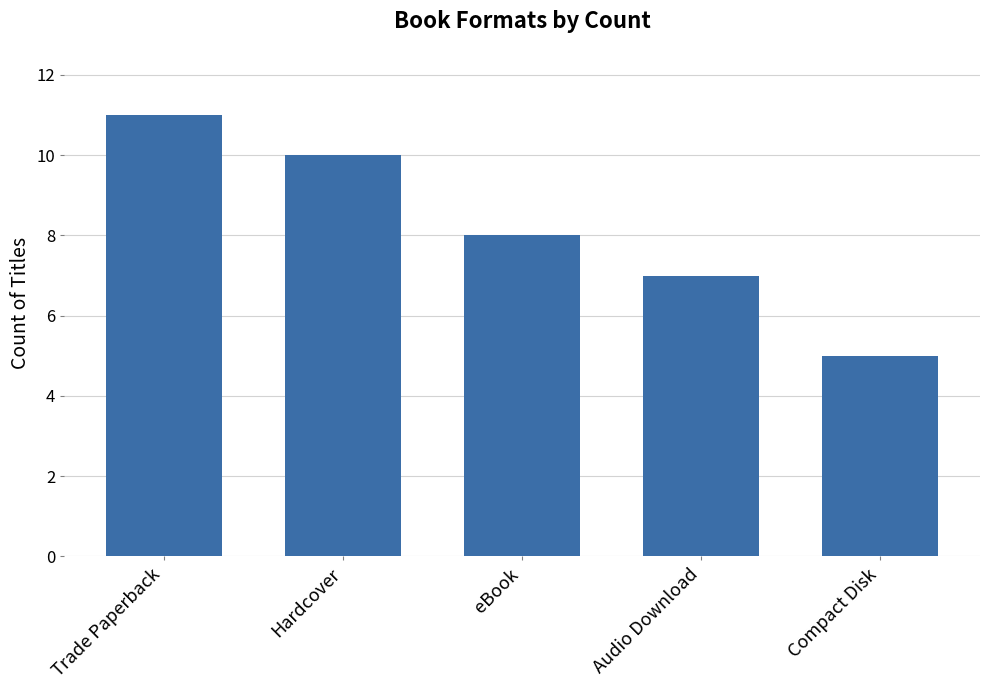

What is the value of the 4th bar from the left?

7